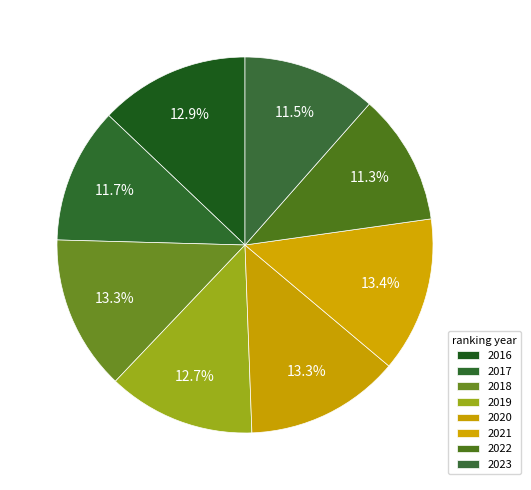

To the nearest percent, what portion does 2022 represent?

11%